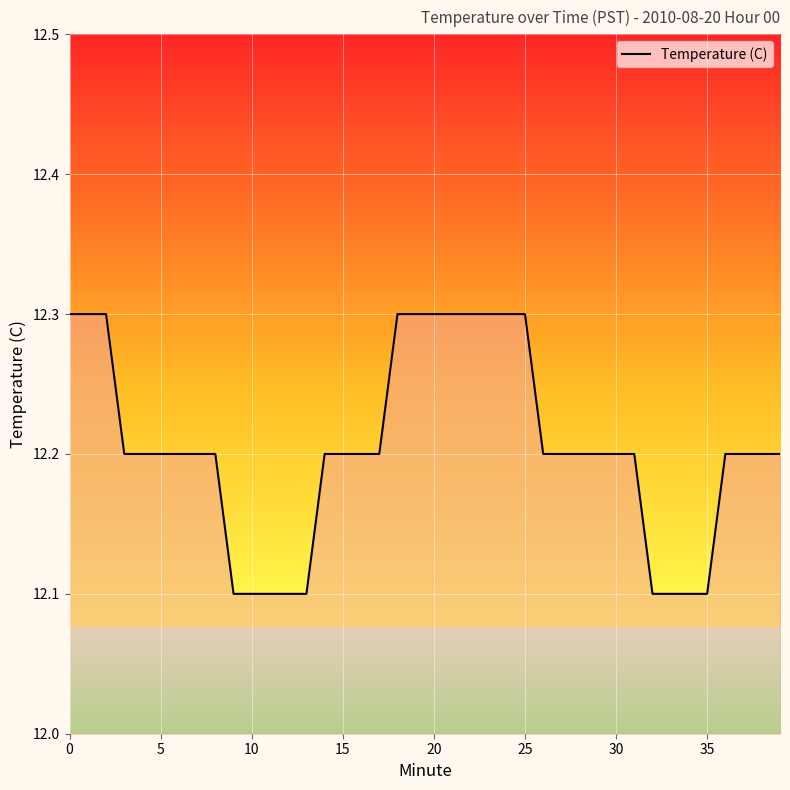

What is the maximum value shown in the chart?

12.3